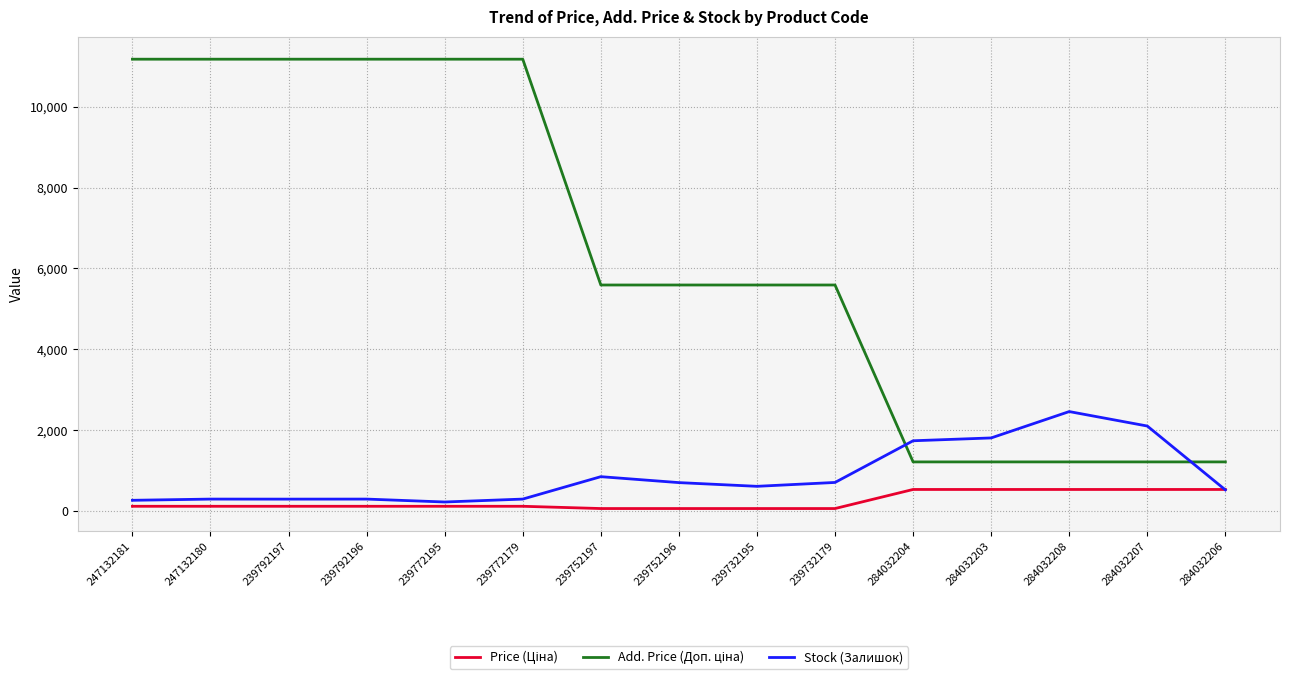

At how many categories does at least one series exceed 5748?

6